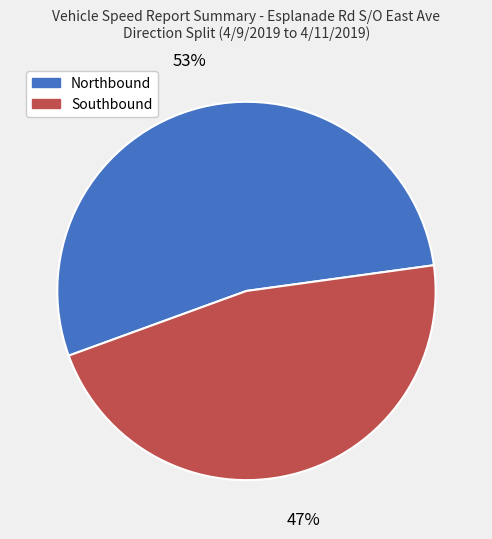

To the nearest percent, what is the average slice percentage?

50%